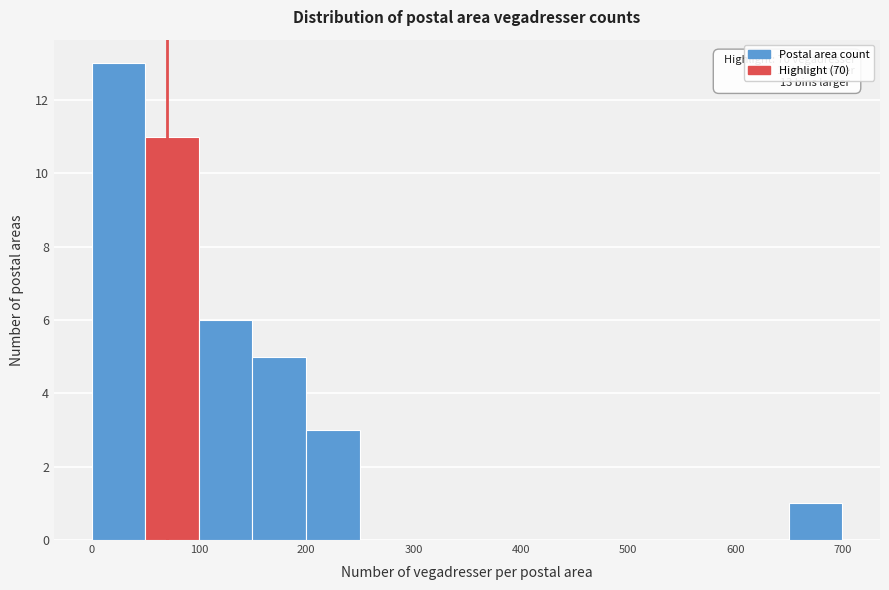

Which range on the x-axis has the tallest bar?

0 to 50